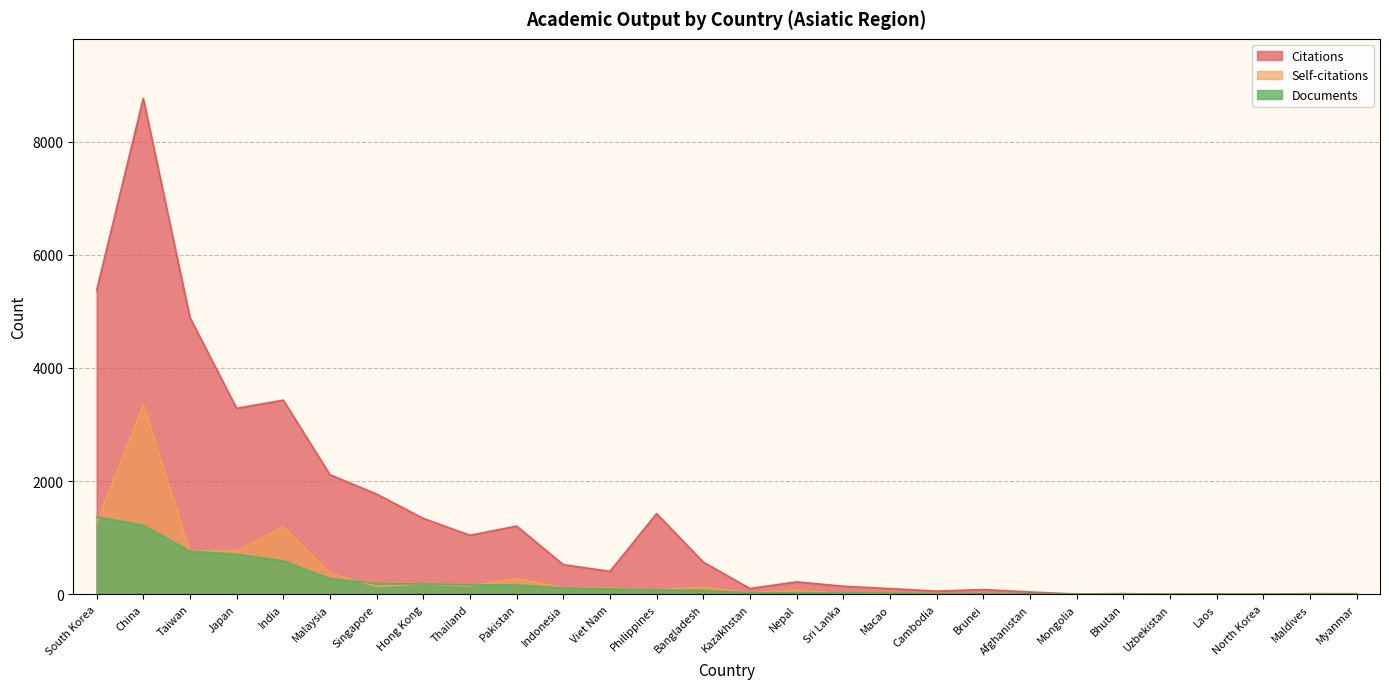

What is the difference between the Documents values at Indonesia and Nepal?

87